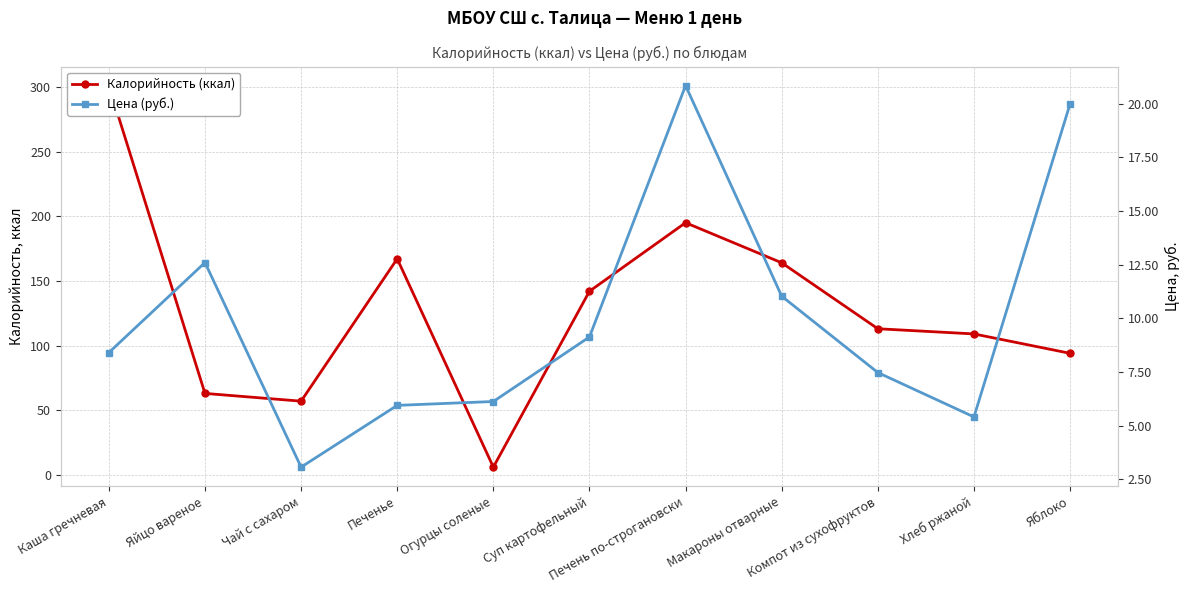

Does the chart display data point markers on the line(s)?

Yes